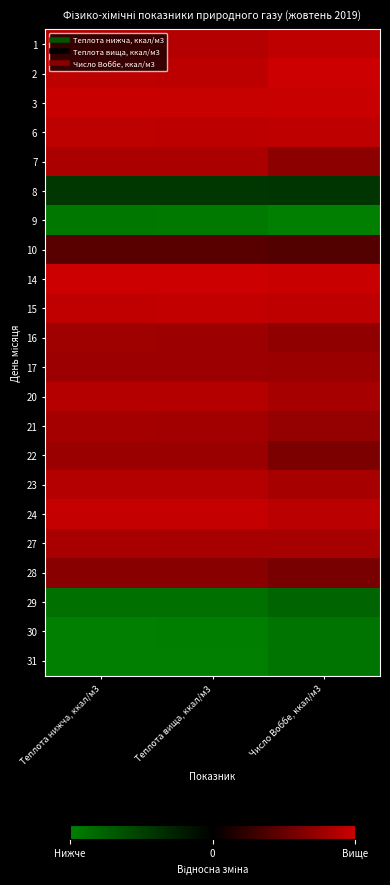

Reading right to left, transcribe all the data shown in this chart.

1: Число Воббе, ккал/м3=1.9	Теплота вища, ккал/м3=1.8	Теплота нижча, ккал/м3=1.8
2: Число Воббе, ккал/м3=2.0	Теплота вища, ккал/м3=1.8	Теплота нижча, ккал/м3=1.8
3: Число Воббе, ккал/м3=2.0	Теплота вища, ккал/м3=1.9	Теплота нижча, ккал/м3=2.0
6: Число Воббе, ккал/м3=1.9	Теплота вища, ккал/м3=1.8	Теплота нижча, ккал/м3=1.8
7: Число Воббе, ккал/м3=1.4	Теплота вища, ккал/м3=1.7	Теплота нижча, ккал/м3=1.7
8: Число Воббе, ккал/м3=-0.8	Теплота вища, ккал/м3=-0.9	Теплота нижча, ккал/м3=-0.9
9: Число Воббе, ккал/м3=-2.0	Теплота вища, ккал/м3=-1.9	Теплота нижча, ккал/м3=-1.9
10: Число Воббе, ккал/м3=0.8	Теплота вища, ккал/м3=0.9	Теплота нижча, ккал/м3=0.9
14: Число Воббе, ккал/м3=2.0	Теплота вища, ккал/м3=2.0	Теплота нижча, ккал/м3=2.0
15: Число Воббе, ккал/м3=1.9	Теплота вища, ккал/м3=1.9	Теплота нижча, ккал/м3=1.9
16: Число Воббе, ккал/м3=1.4	Теплота вища, ккал/м3=1.5	Теплота нижча, ккал/м3=1.6
17: Число Воббе, ккал/м3=1.5	Теплота вища, ккал/м3=1.5	Теплота нижча, ккал/м3=1.5
20: Число Воббе, ккал/м3=1.6	Теплота вища, ккал/м3=1.8	Теплота нижча, ккал/м3=1.8
21: Число Воббе, ккал/м3=1.5	Теплота вища, ккал/м3=1.6	Теплота нижча, ккал/м3=1.6
22: Число Воббе, ккал/м3=1.2	Теплота вища, ккал/м3=1.5	Теплота нижча, ккал/м3=1.5
23: Число Воббе, ккал/м3=1.6	Теплота вища, ккал/м3=1.8	Теплота нижча, ккал/м3=1.8
24: Число Воббе, ккал/м3=1.8	Теплота вища, ккал/м3=1.9	Теплота нижча, ккал/м3=1.9
27: Число Воббе, ккал/м3=1.6	Теплота вища, ккал/м3=1.6	Теплота нижча, ккал/м3=1.6
28: Число Воббе, ккал/м3=1.2	Теплота вища, ккал/м3=1.3	Теплота нижча, ккал/м3=1.3
29: Число Воббе, ккал/м3=-1.6	Теплота вища, ккал/м3=-1.8	Теплота нижча, ккал/м3=-1.8
30: Число Воббе, ккал/м3=-1.8	Теплота вища, ккал/м3=-2.0	Теплота нижча, ккал/м3=-2.0
31: Число Воббе, ккал/м3=-1.8	Теплота вища, ккал/м3=-2.0	Теплота нижча, ккал/м3=-2.0